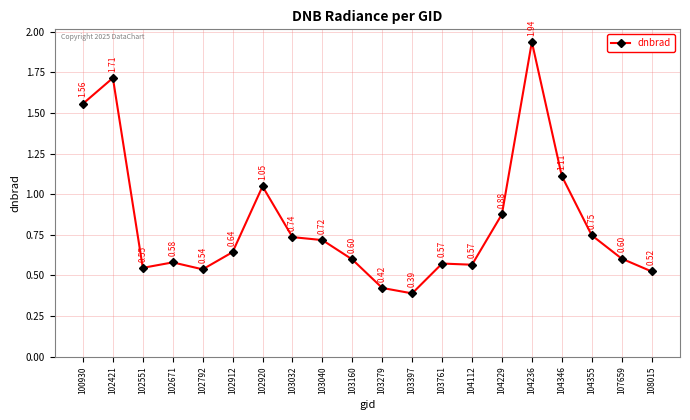

What is the change in value from 102671 to 102920?

+0.5